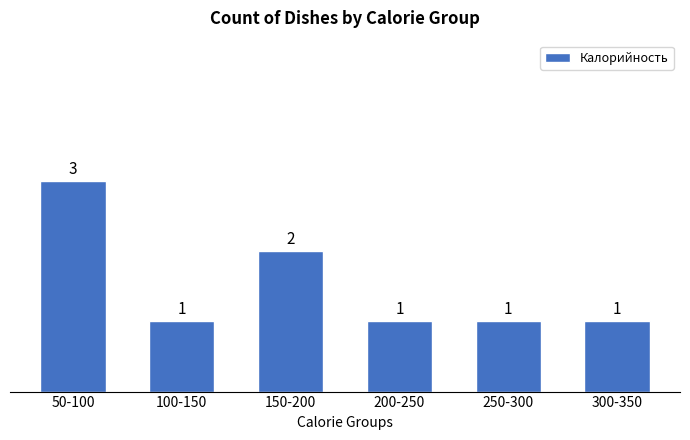

Reading left to right, transcribe all the data shown in this chart.

3	1	2	1	1	1